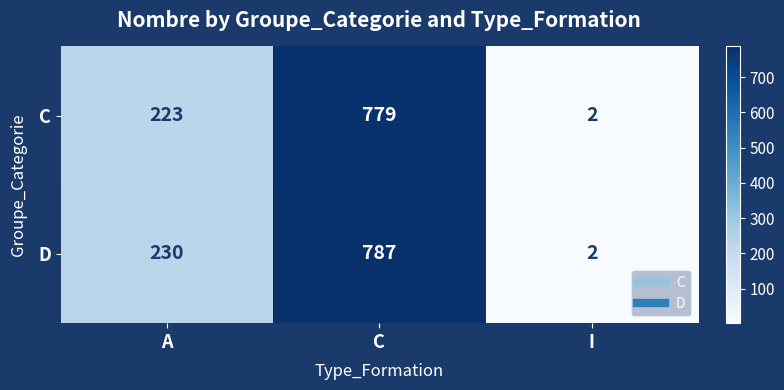

The C series shows 93 at A. True or false?

False